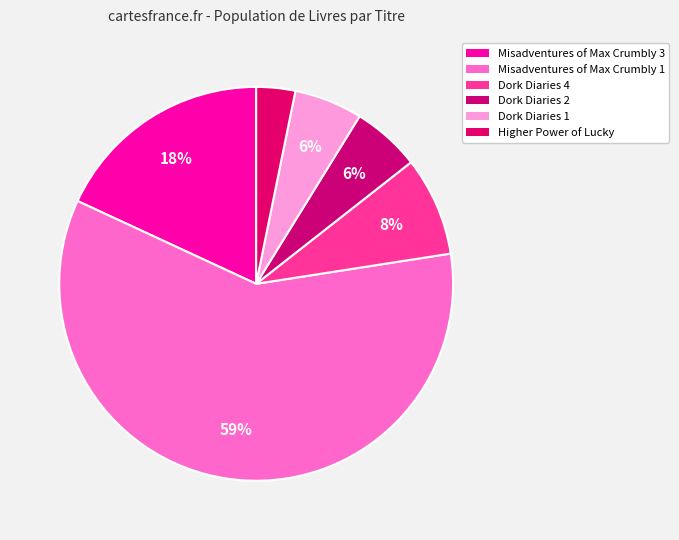

Which slice is the largest?

Misadventures of Max Crumbly 1